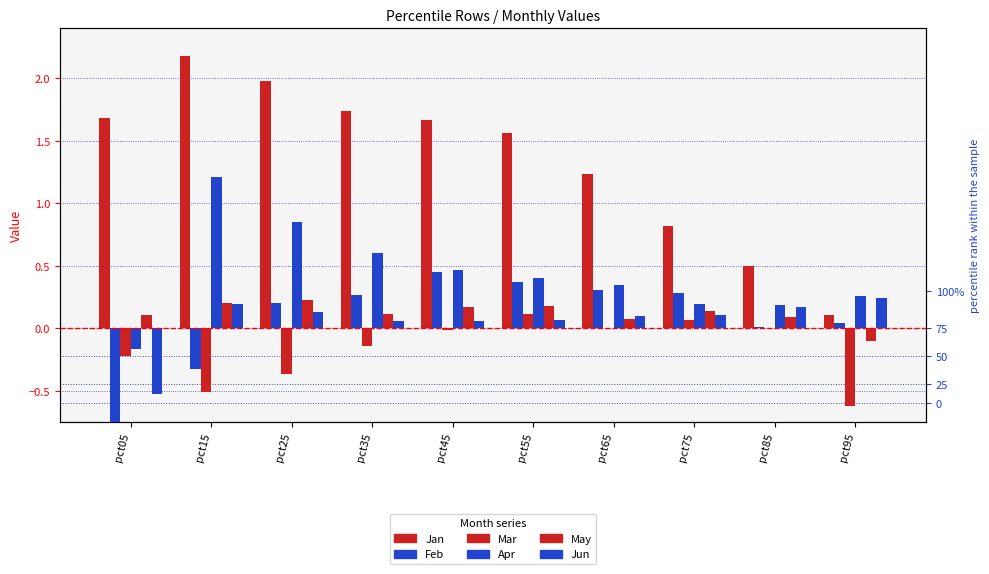

How many bars are there in total?

60